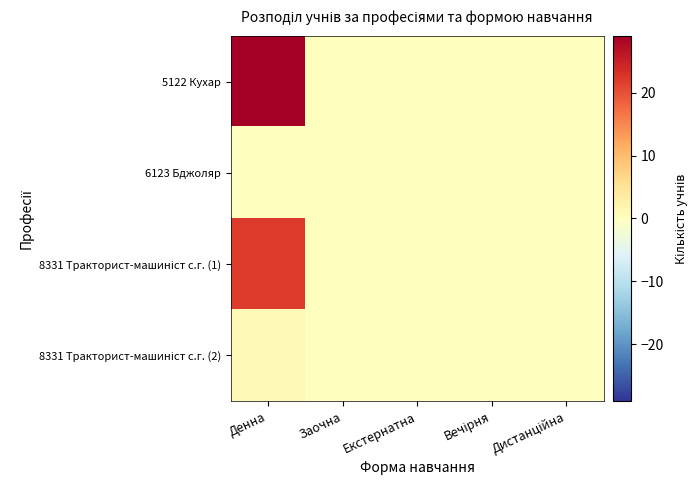

Rank the series by their maximum value, from lowest to highest.

6123 Бджоляр, 8331 Тракторист-машиніст с.г. (2), 8331 Тракторист-машиніст с.г. (1), 5122 Кухар